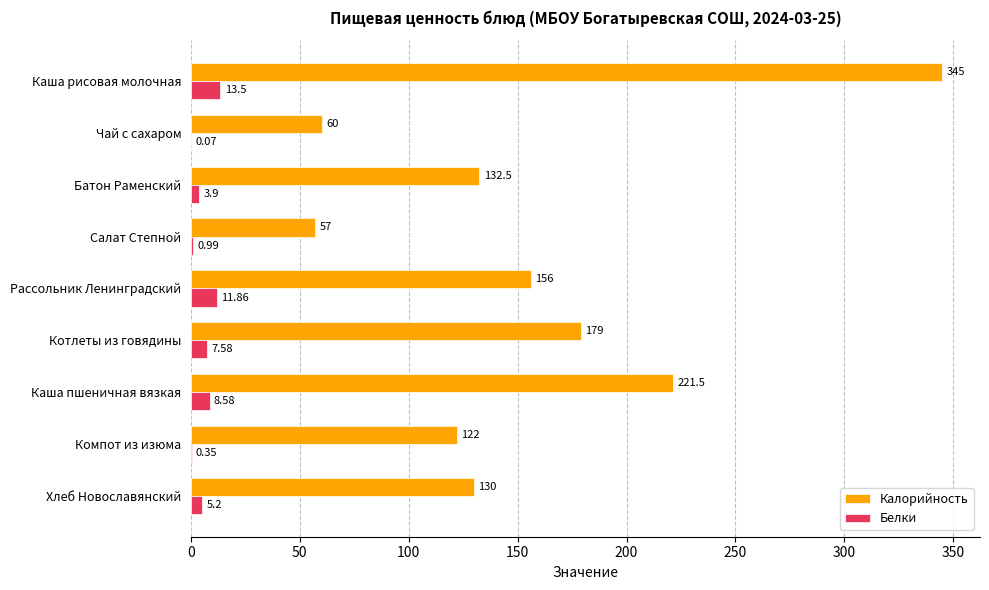

What is the sum of all Белки values?

52.0